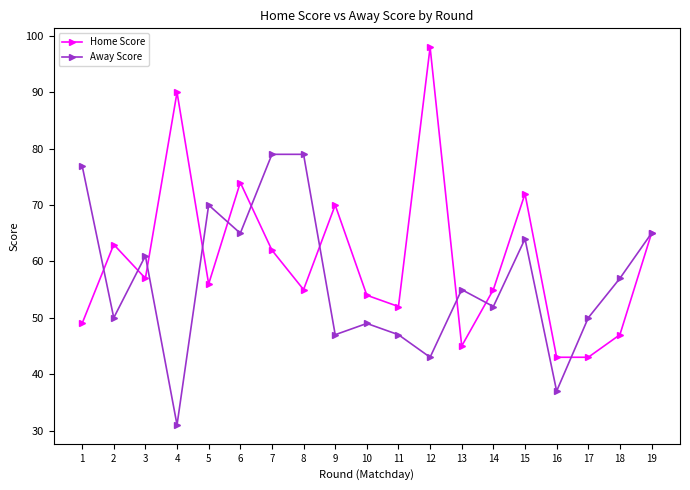

What is the value of the Home Score point at the 7th from the left?

62